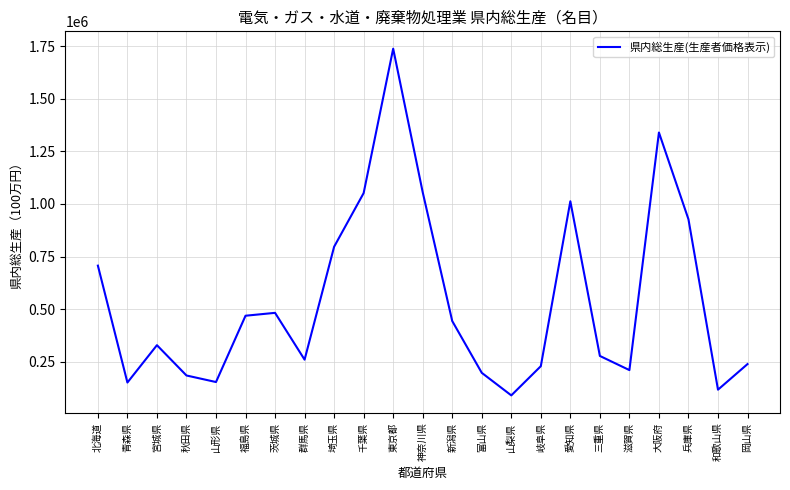

What is the ratio of the value at 三重県 to the value at 青森県?

1.8